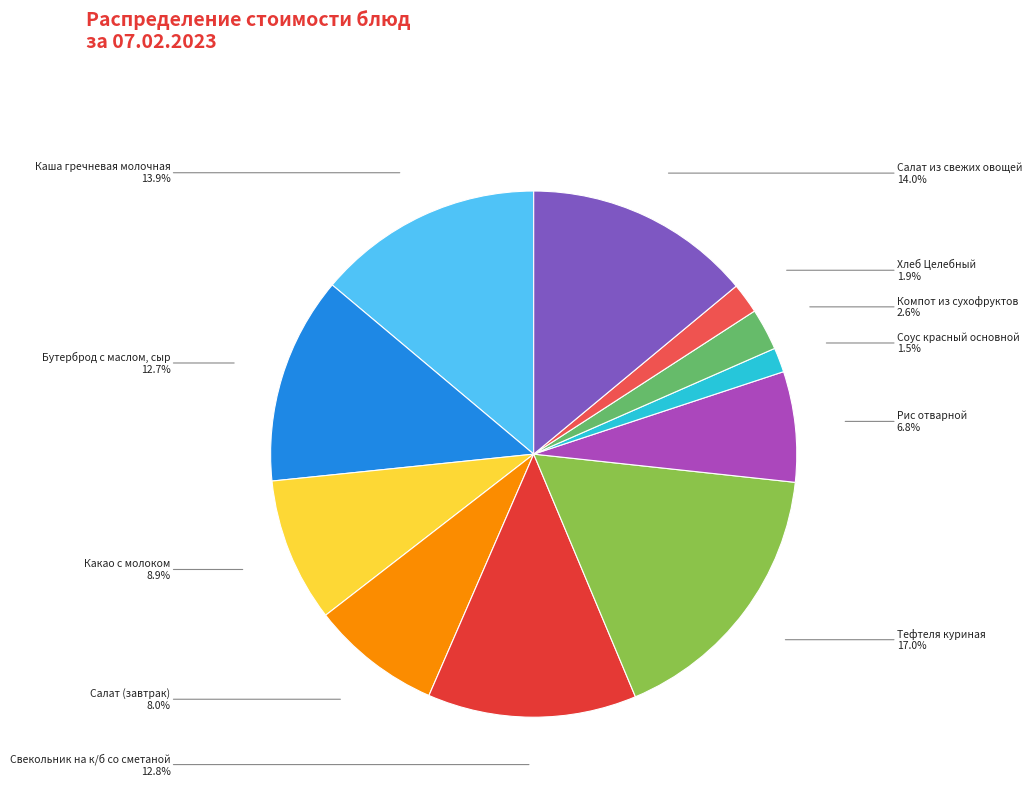

Which slice is the largest?

Тефтеля куриная